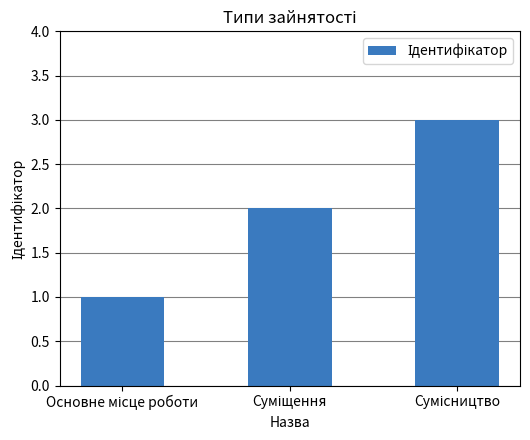

What is the sum of all values?

6